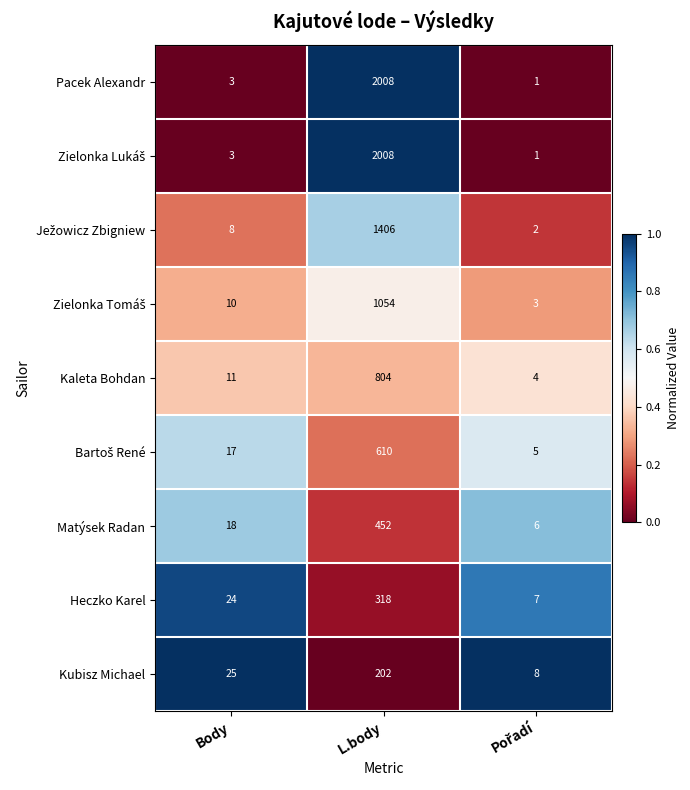

Count the number of data series in this chart.

9